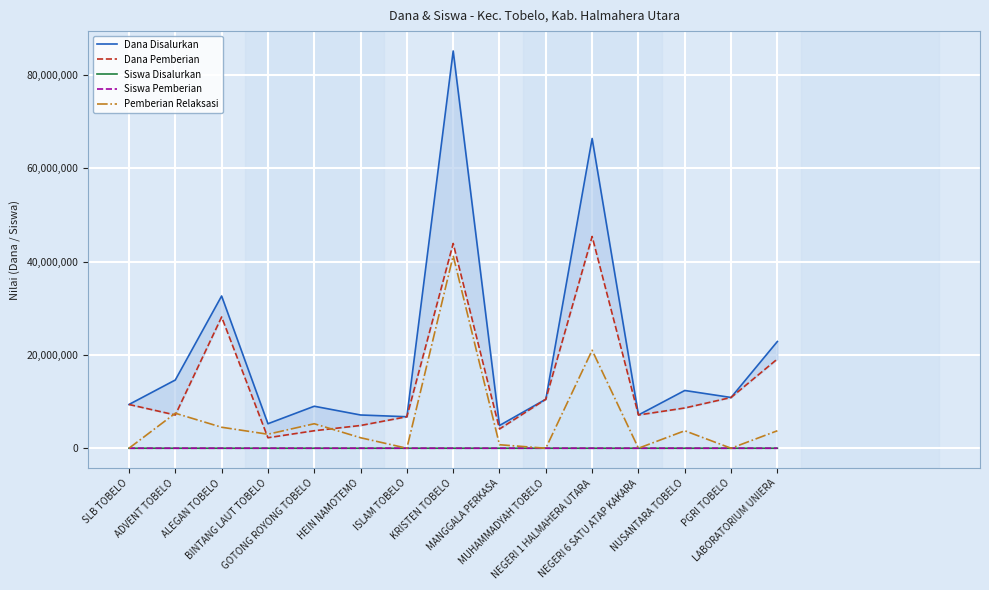

Where is the first local minimum for Dana Pemberian?

ADVENT TOBELO